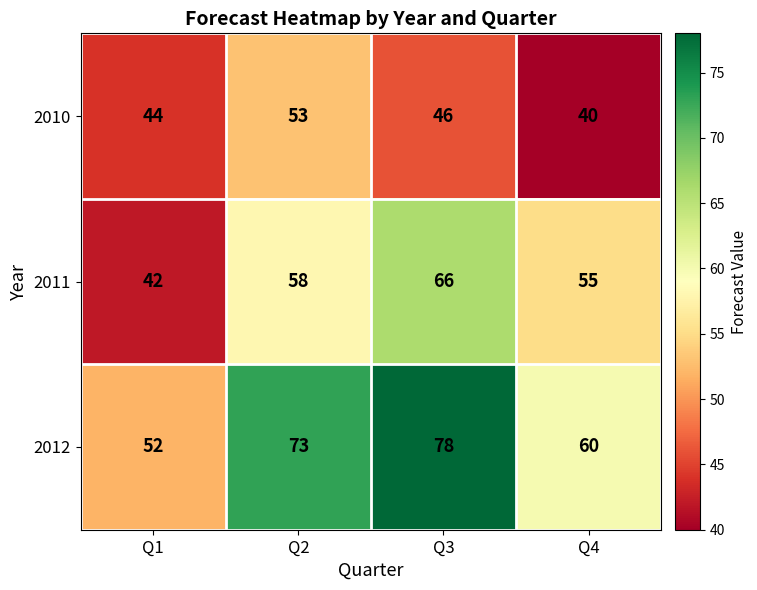

Rank the series by their average value, from highest to lowest.

2012, 2011, 2010